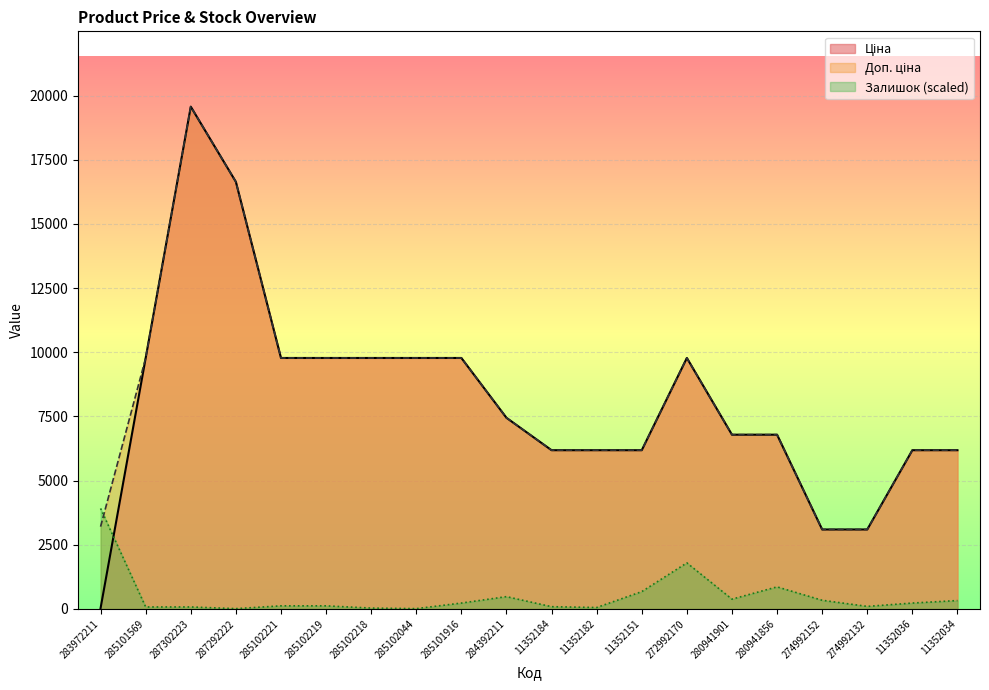

Reading left to right, transcribe all the data shown in this chart.

Ціна: 283972211=32.0	285101569=9775.5	287302223=19564.9	287292222=16636.8	285102221=9775.5	285102219=9775.5	285102218=9775.5	285102044=9775.5	285101916=9775.5	284392211=7444.6	11352184=6182.6	11352182=6182.6	11352151=6182.6	272992170=9775.5	280941901=6787.1	280941856=6787.1	274992152=3094.7	274992132=3094.7	11352036=6182.6	11352034=6182.6
Доп. ціна: 283972211=3205.0	285101569=9775.5	287302223=19564.9	287292222=16636.8	285102221=9775.5	285102219=9775.5	285102218=9775.5	285102044=9775.5	285101916=9775.5	284392211=7444.6	11352184=6182.6	11352182=6182.6	11352151=6182.6	272992170=9775.5	280941901=6787.1	280941856=6787.1	274992152=3095.0	274992132=3095.0	11352036=6182.6	11352034=6182.6
Залишок: 283972211=3913.0	285101569=76.1	287302223=76.1	287292222=10.9	285102221=119.6	285102219=119.6	285102218=32.6	285102044=10.9	285101916=228.3	284392211=478.3	11352184=87.0	11352182=54.3	11352151=673.9	272992170=1793.4	280941901=380.4	280941856=858.7	274992152=337.0	274992132=97.8	11352036=228.3	11352034=326.1